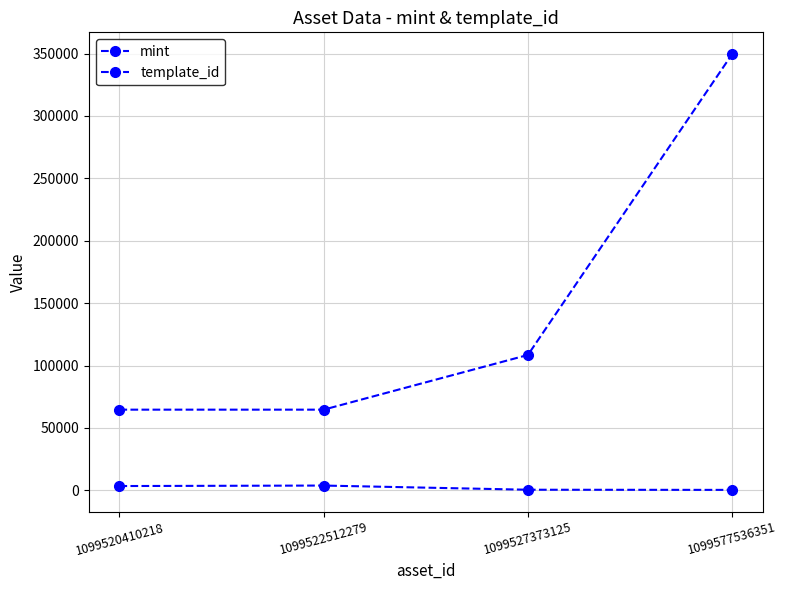

At which label does mint first exceed 3463?

1099522512279